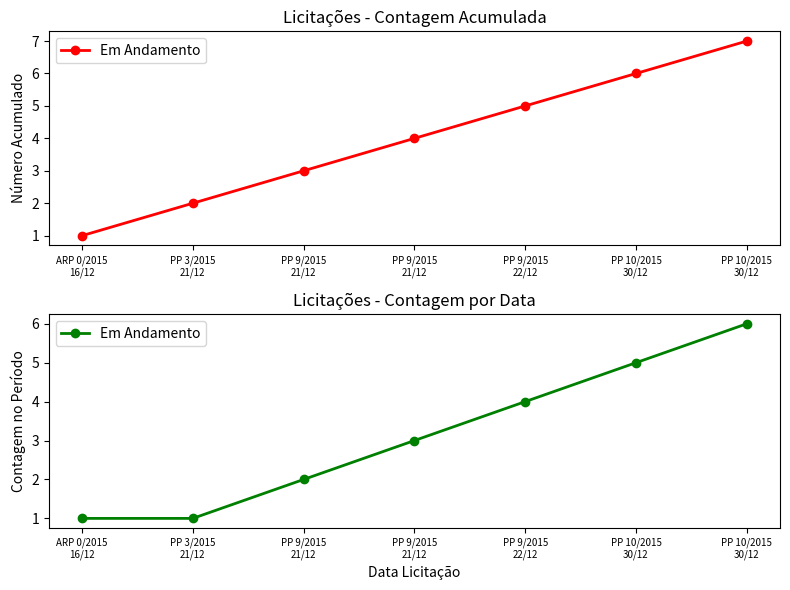

What is the change in value from PP 9/2015
21/12 to PP 9/2015
22/12?

+1